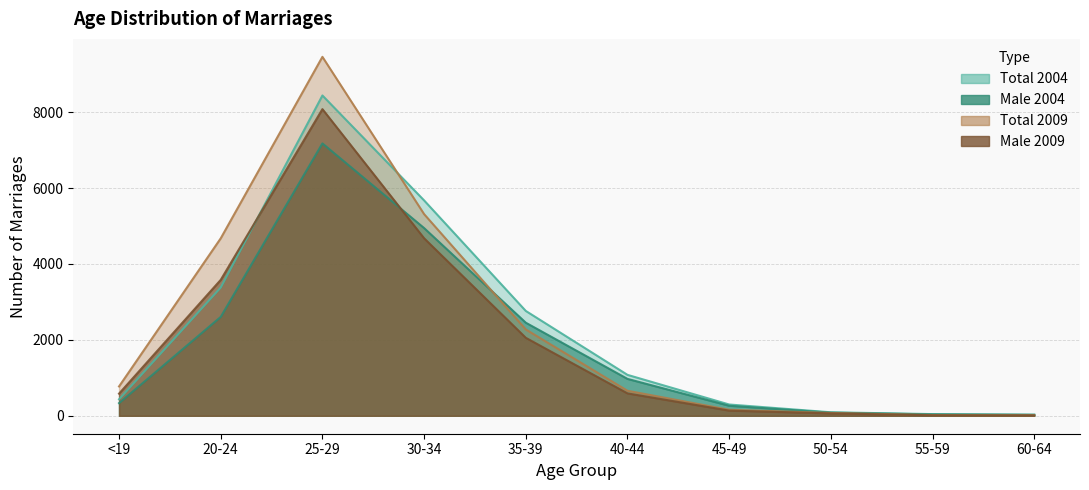

What are all the series names shown in the legend?

Total_2004, Male_2004, Total_2009, Male_2009